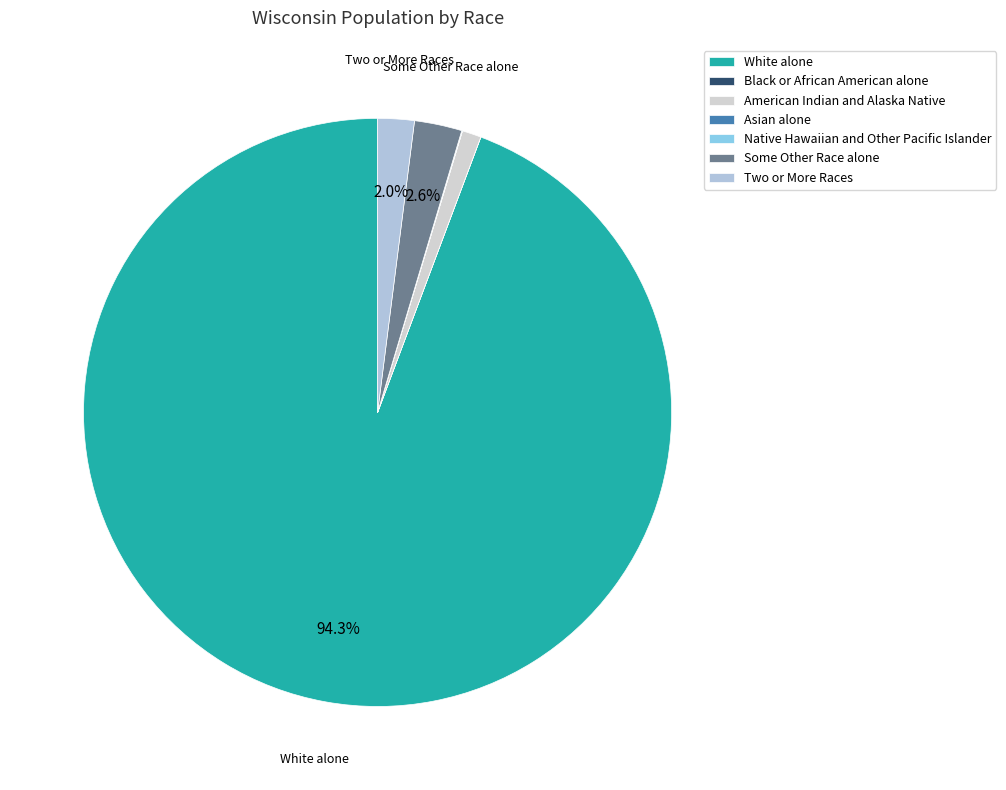

Is there a majority slice in this chart?

Yes